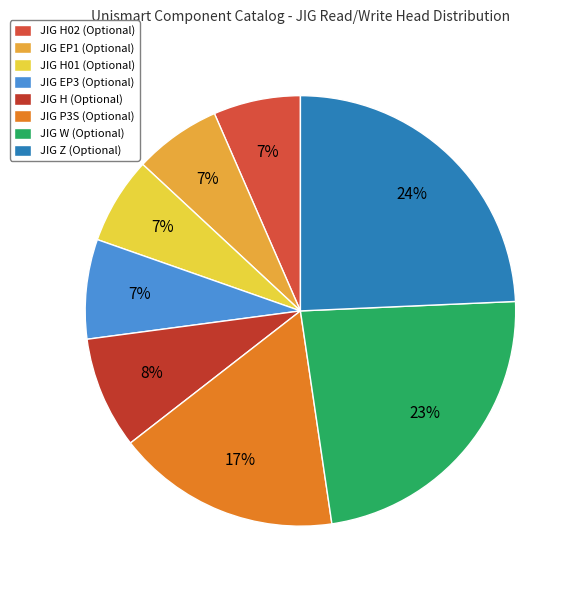

Which category has the smallest portion of the pie?

JIG H02 (Optional)